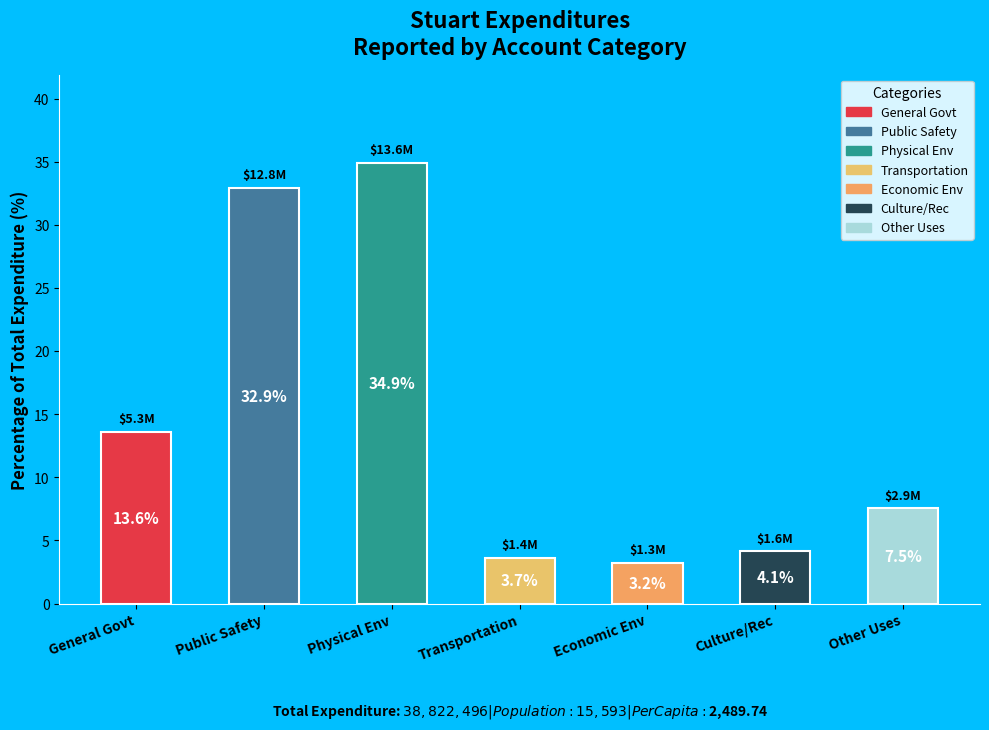

What is the ratio of the value at Physical Env to the value at Public Safety?

1.1